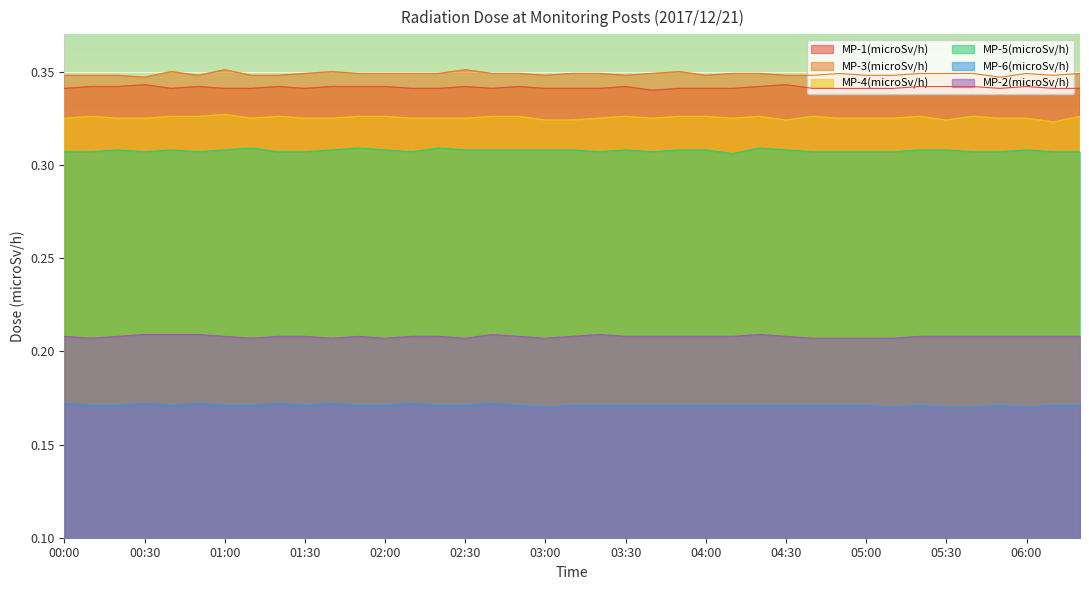

What is the value of the MP-2(microSv/h) point at the 39th from the left?

0.2